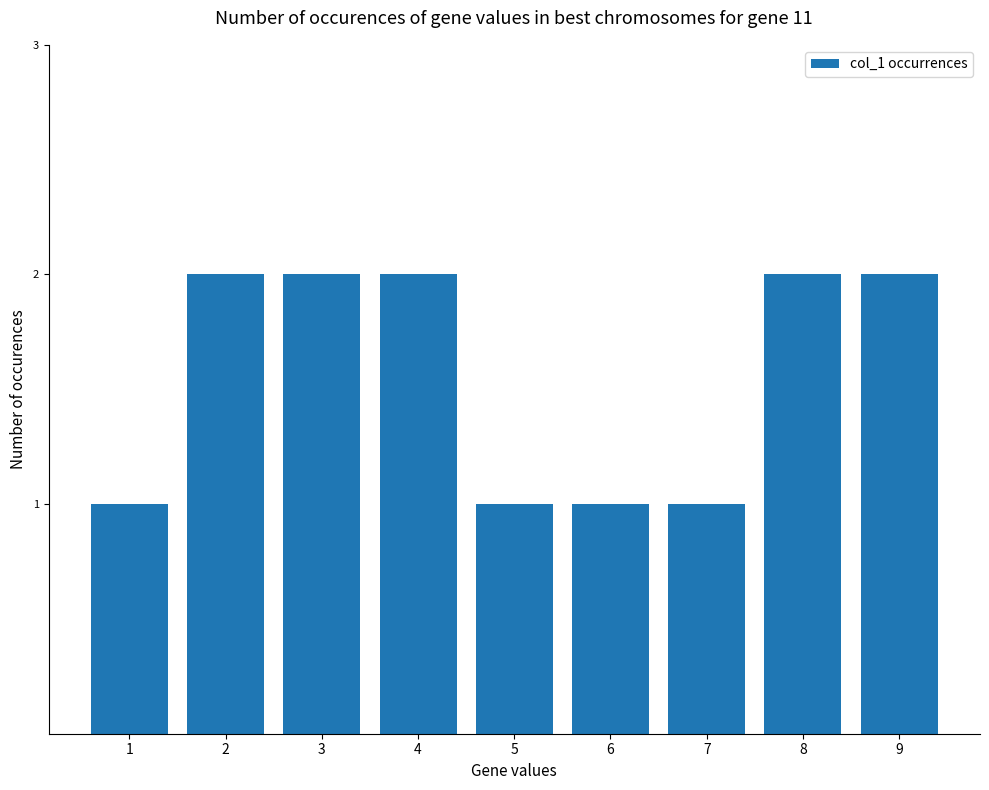

Reading left to right, list all the values displayed in this chart.

1	2	2	2	1	1	1	2	2